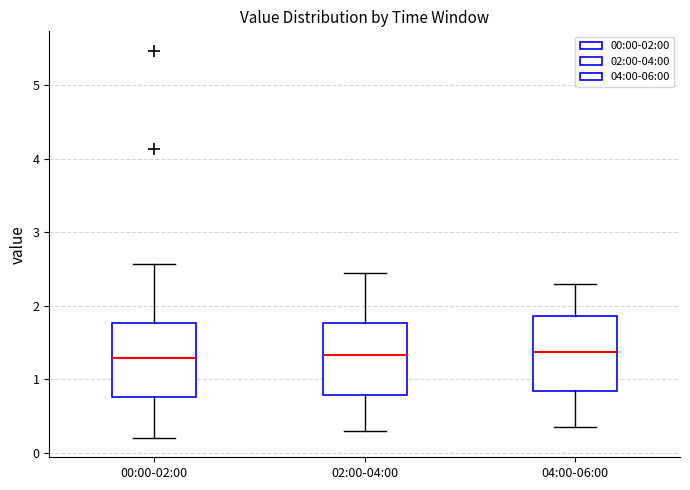

Where does the upper whisker of the box for 02:00-04:00 end on the y-axis? The values are not printed on the chart, so give them approximately, as read against the axis.

2.5